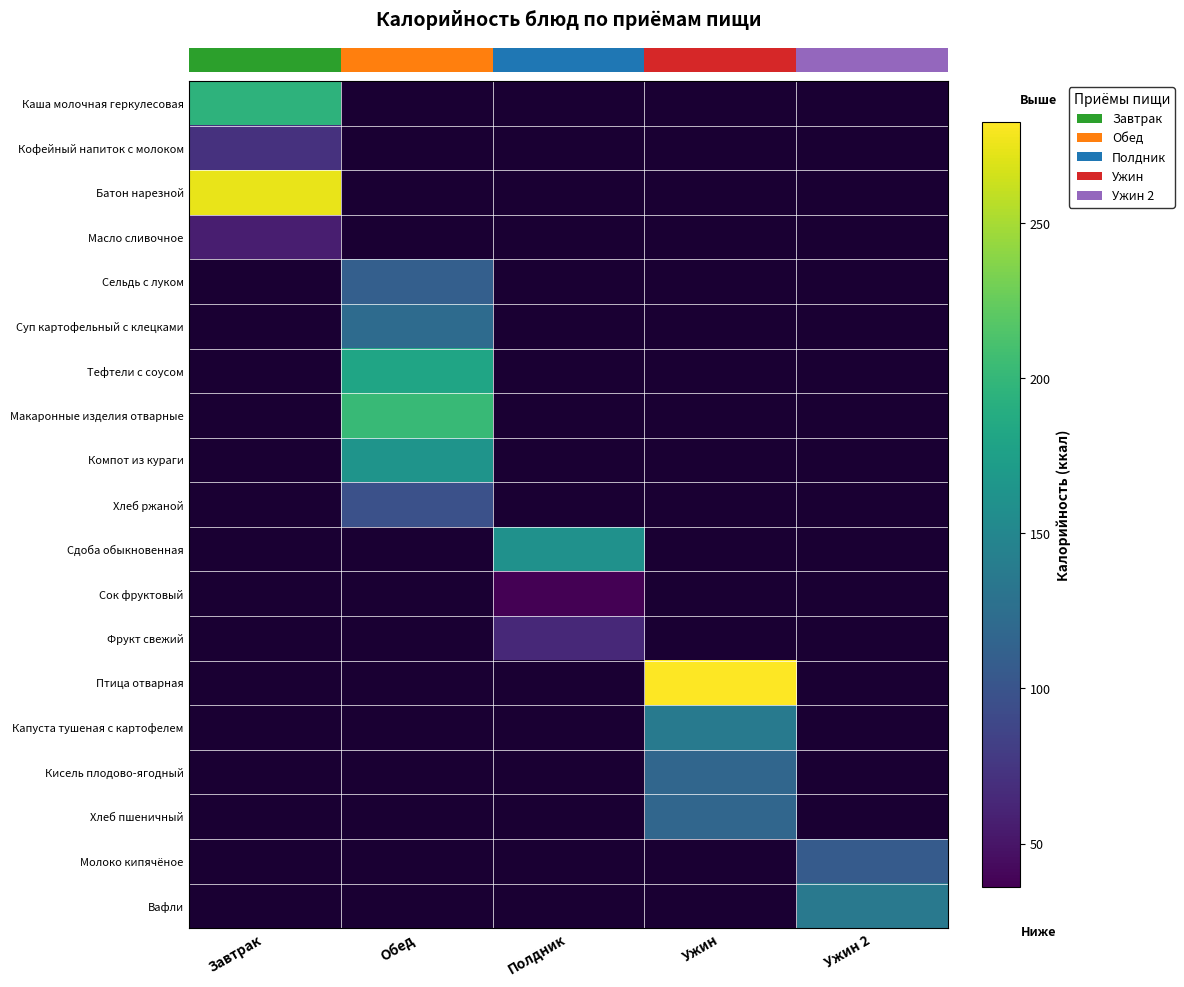

At which category does the chart reach its minimum across all series?

Полдник